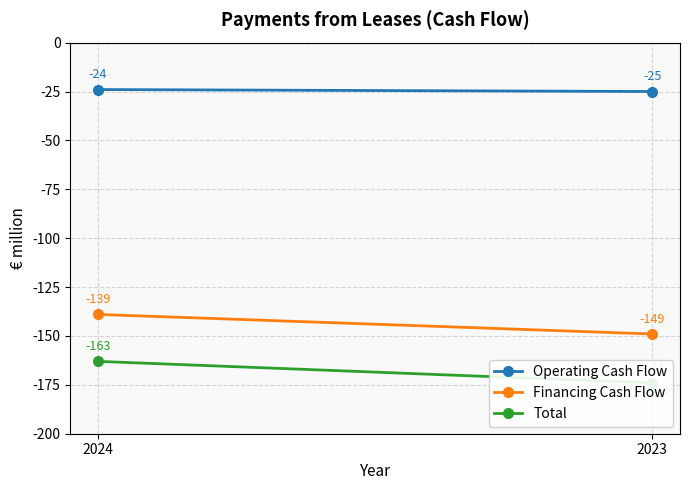

How many data points in Operating Cash Flow are less than -24?

1